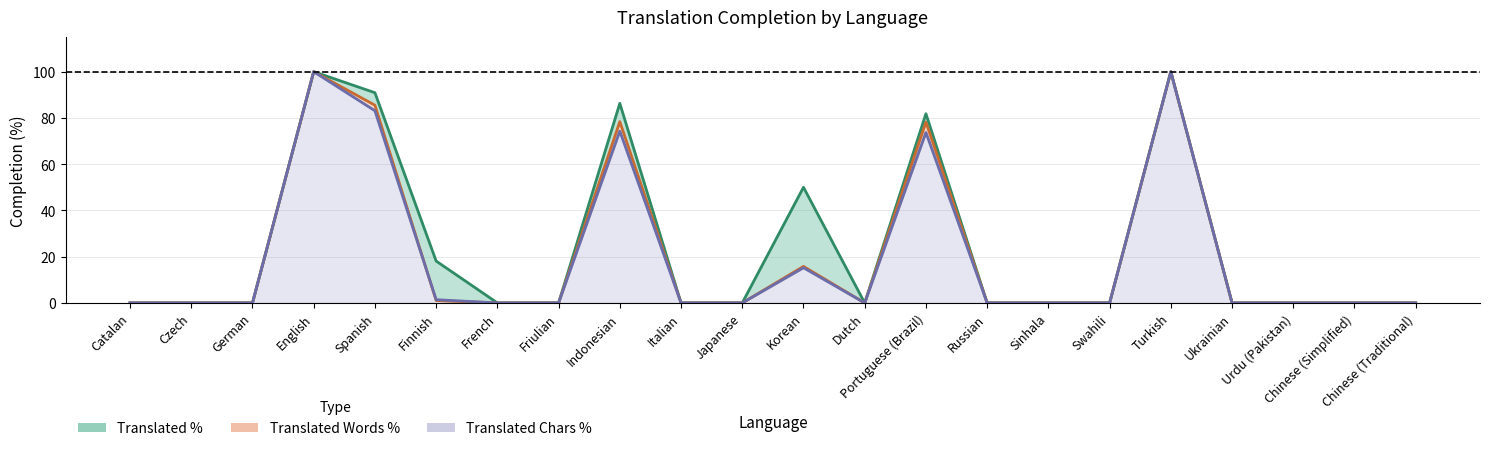

True or false: Translated Words % and Translated Chars % intersect in this chart.

True